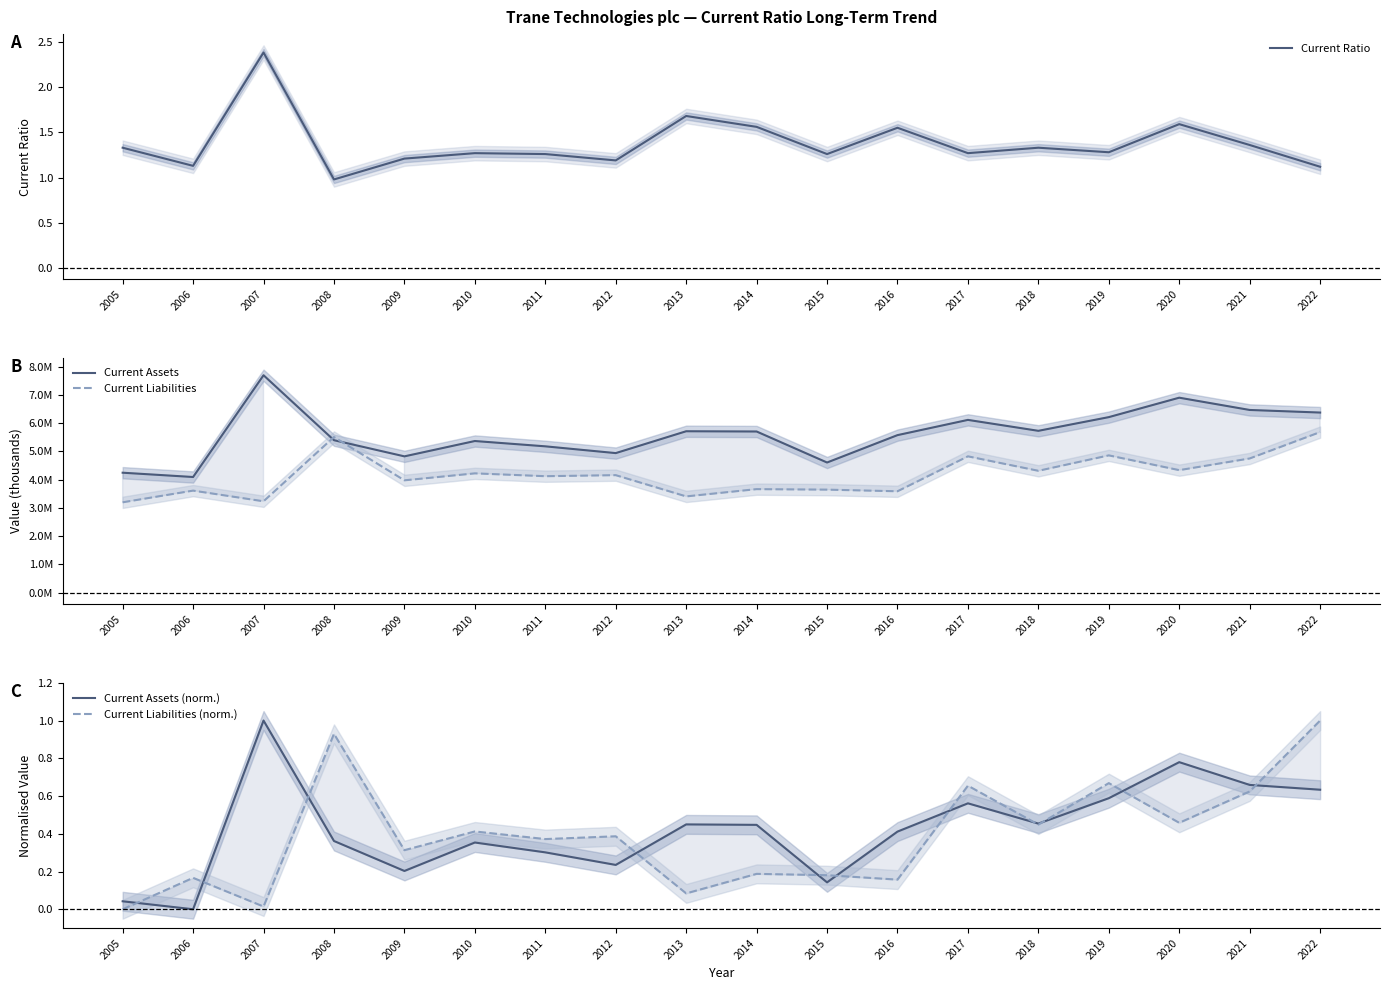

Which category has the lowest value in the Current Ratio series?

2008